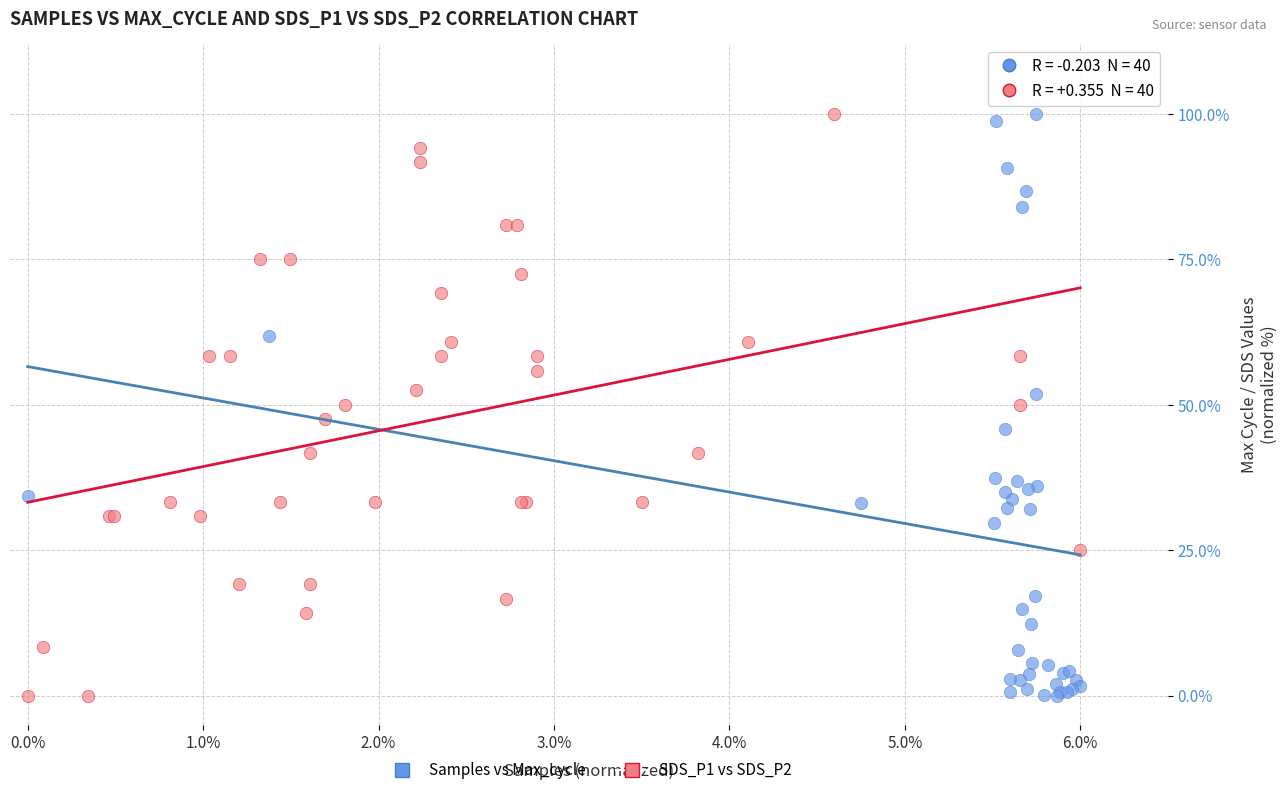

What are all the series names shown in the legend?

Samples vs Max_cycle, SDS_P1 vs SDS_P2